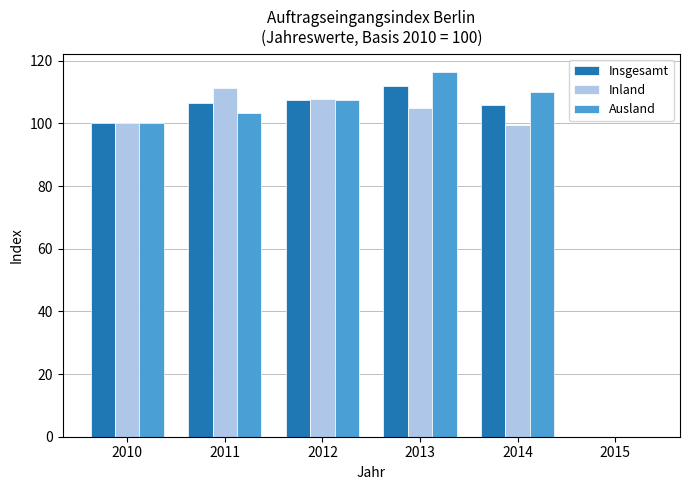

Is it true that Ausland equals -66.2 at 2015?

False